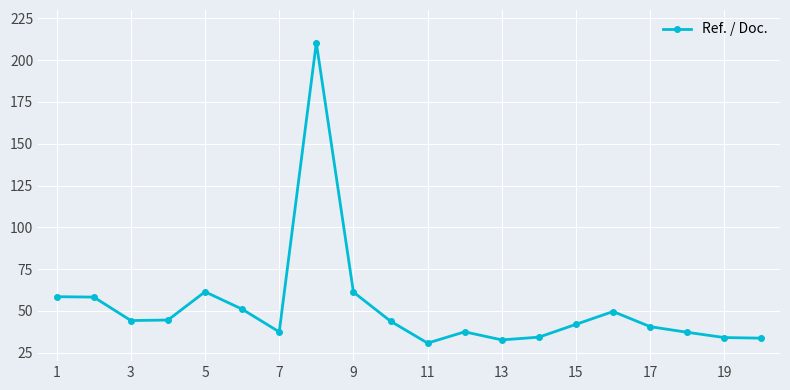

What is the maximum value shown in the chart?

210.4